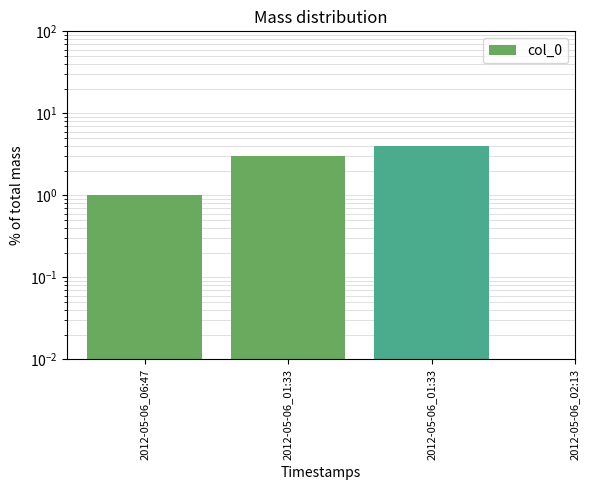

How many categories are shown in the chart?

4